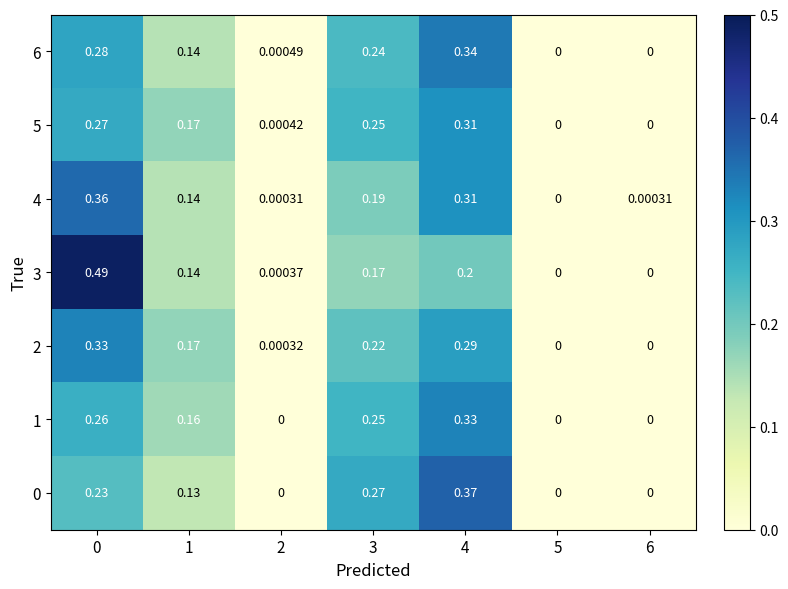

How many data points does each series have?

7